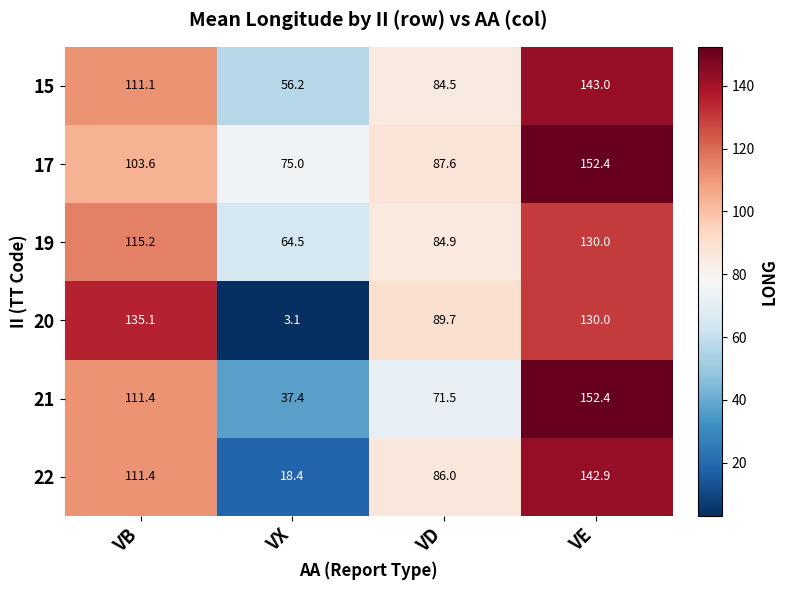

What is the sum of all 17 values?

418.6